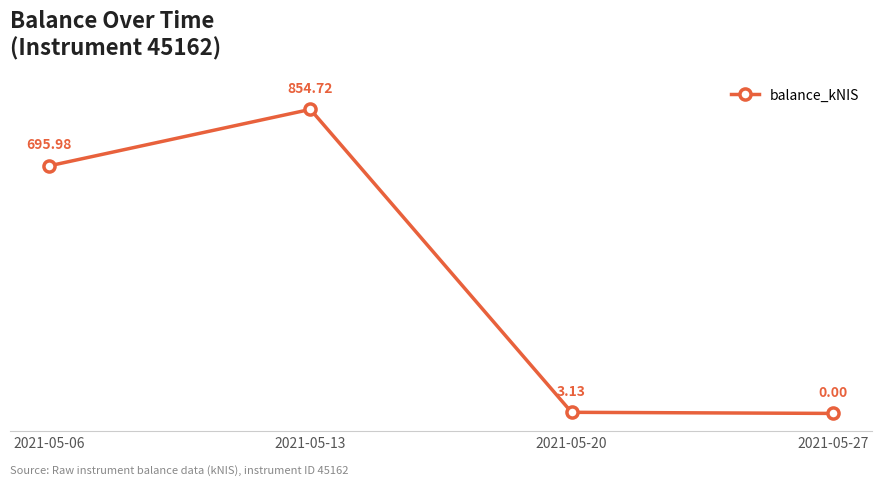

What is the sum of the values at 2021-05-27 and 2021-05-06?

696.0